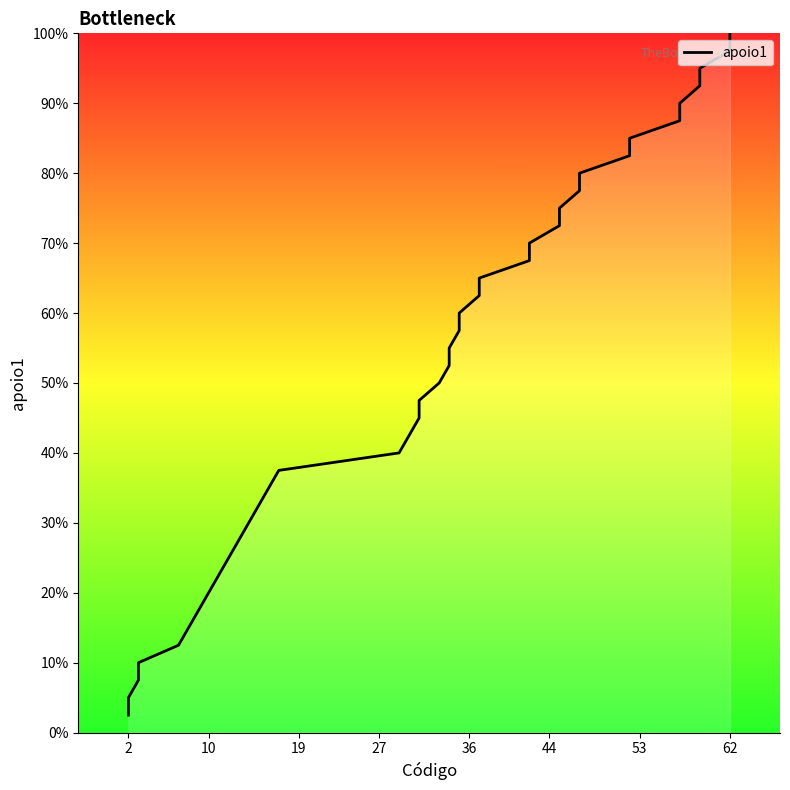

What is the sum of all values?

2050.0